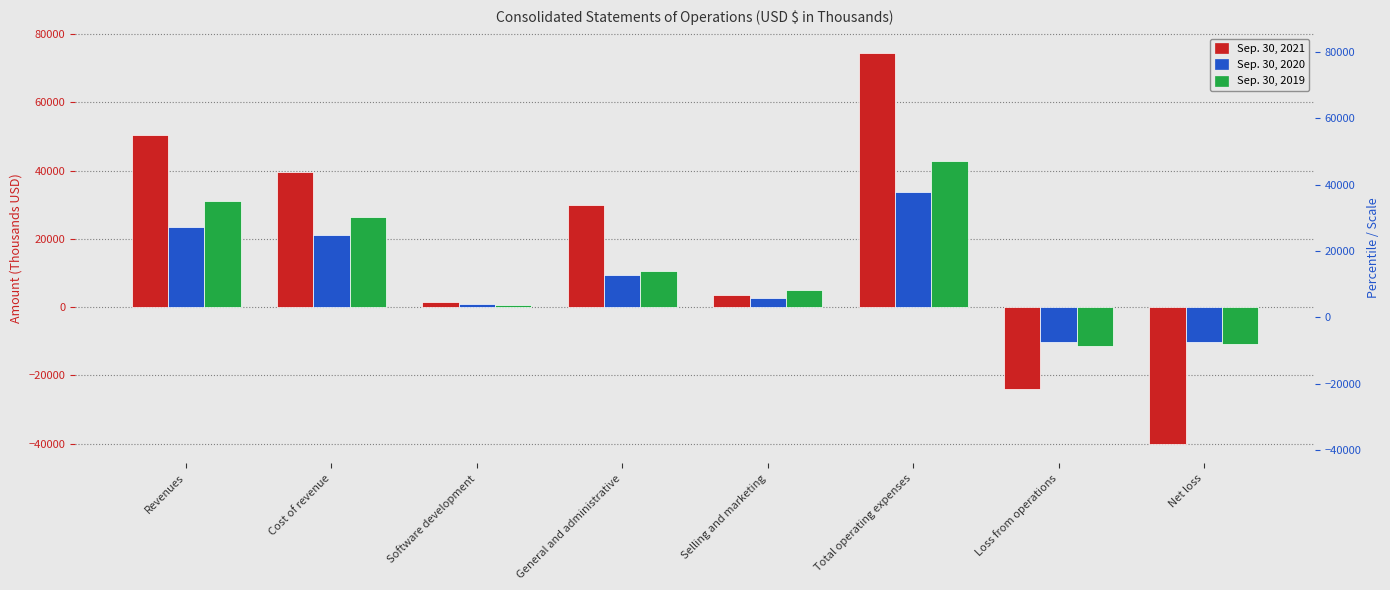

True or false: Sep. 30, 2021 has a value of 51845 at General and administrative.

False